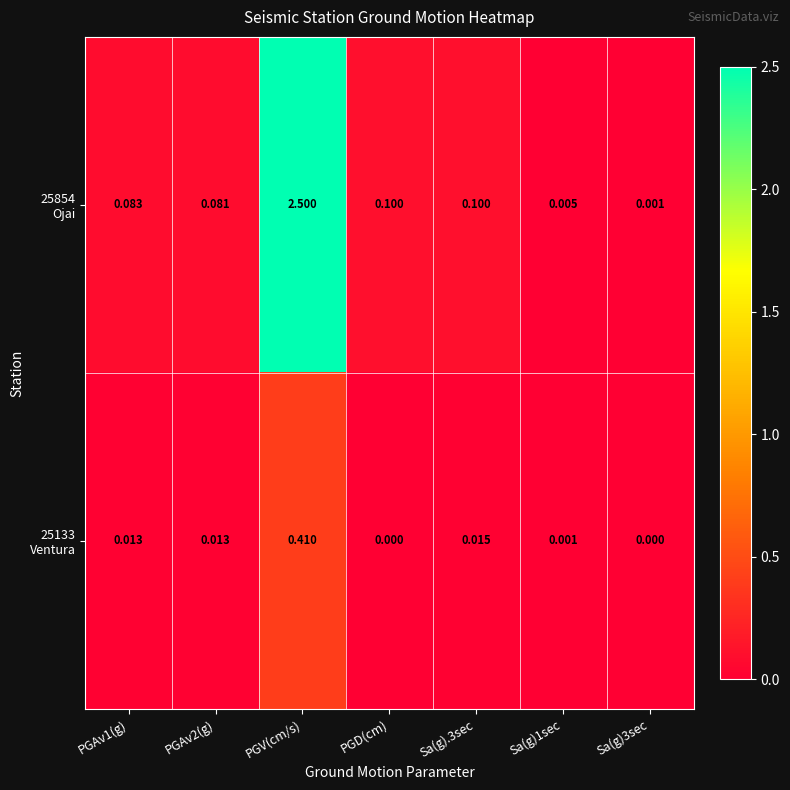

At which category is the sum across all series the highest?

PGV(cm/s)